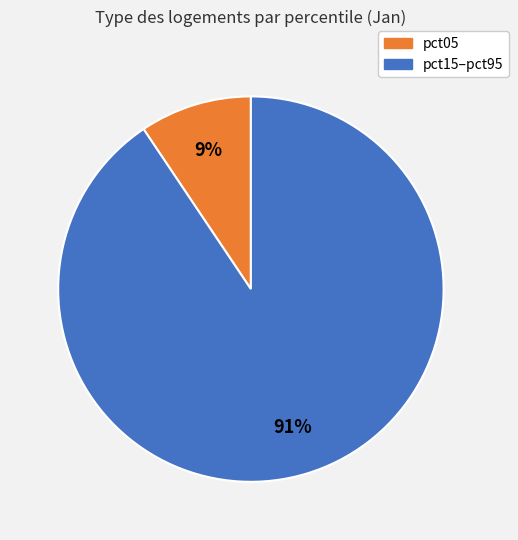

Rank the categories by value from highest to lowest.

pct15–pct95, pct05